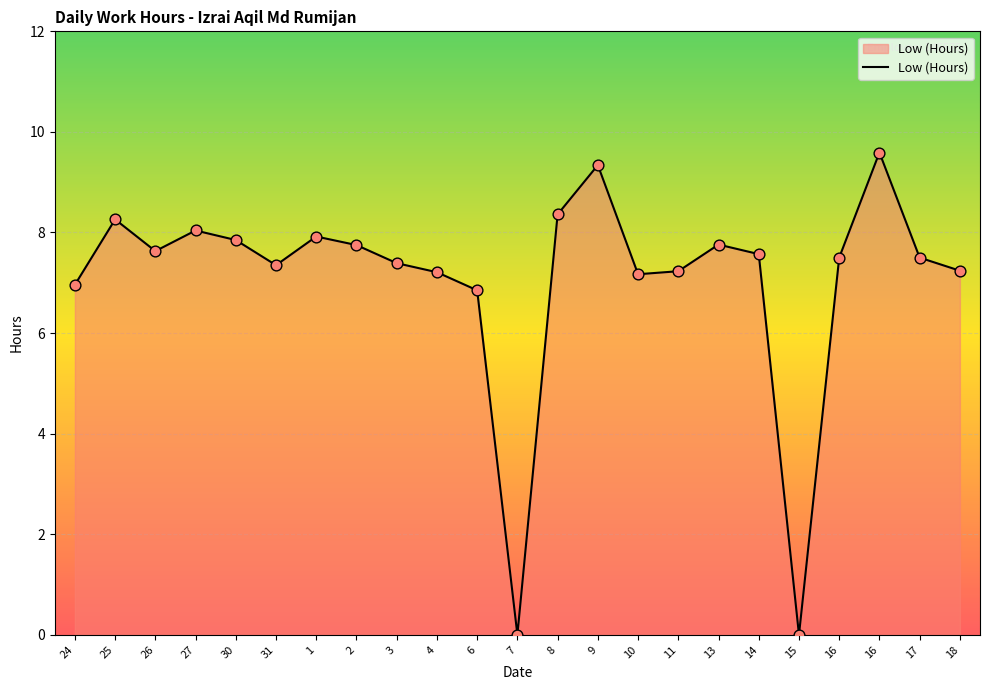

Between 16 and 14, which is larger?

14